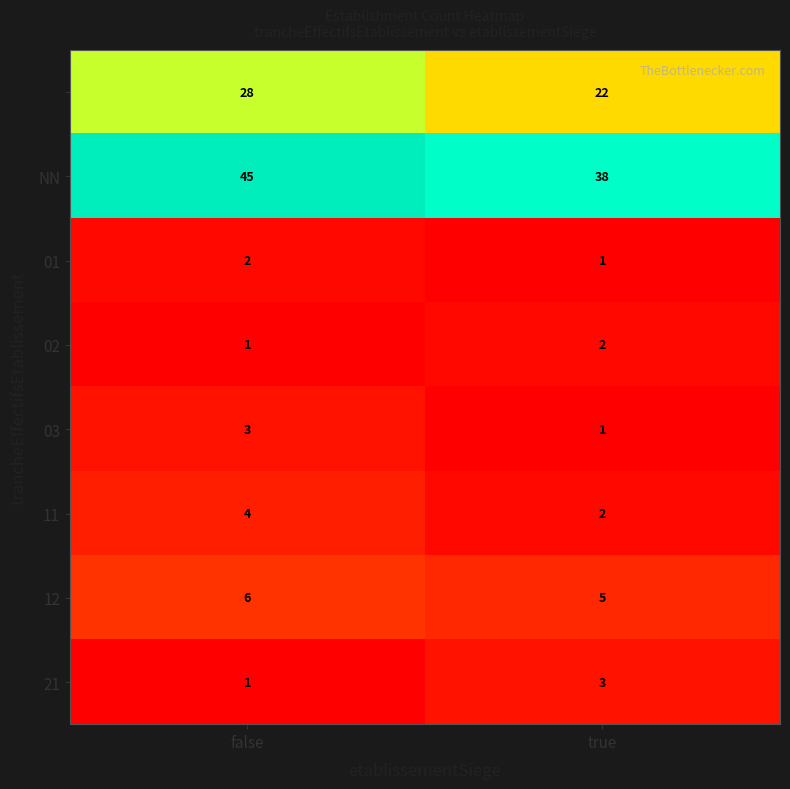

Which label corresponds to the largest value in the chart?

false